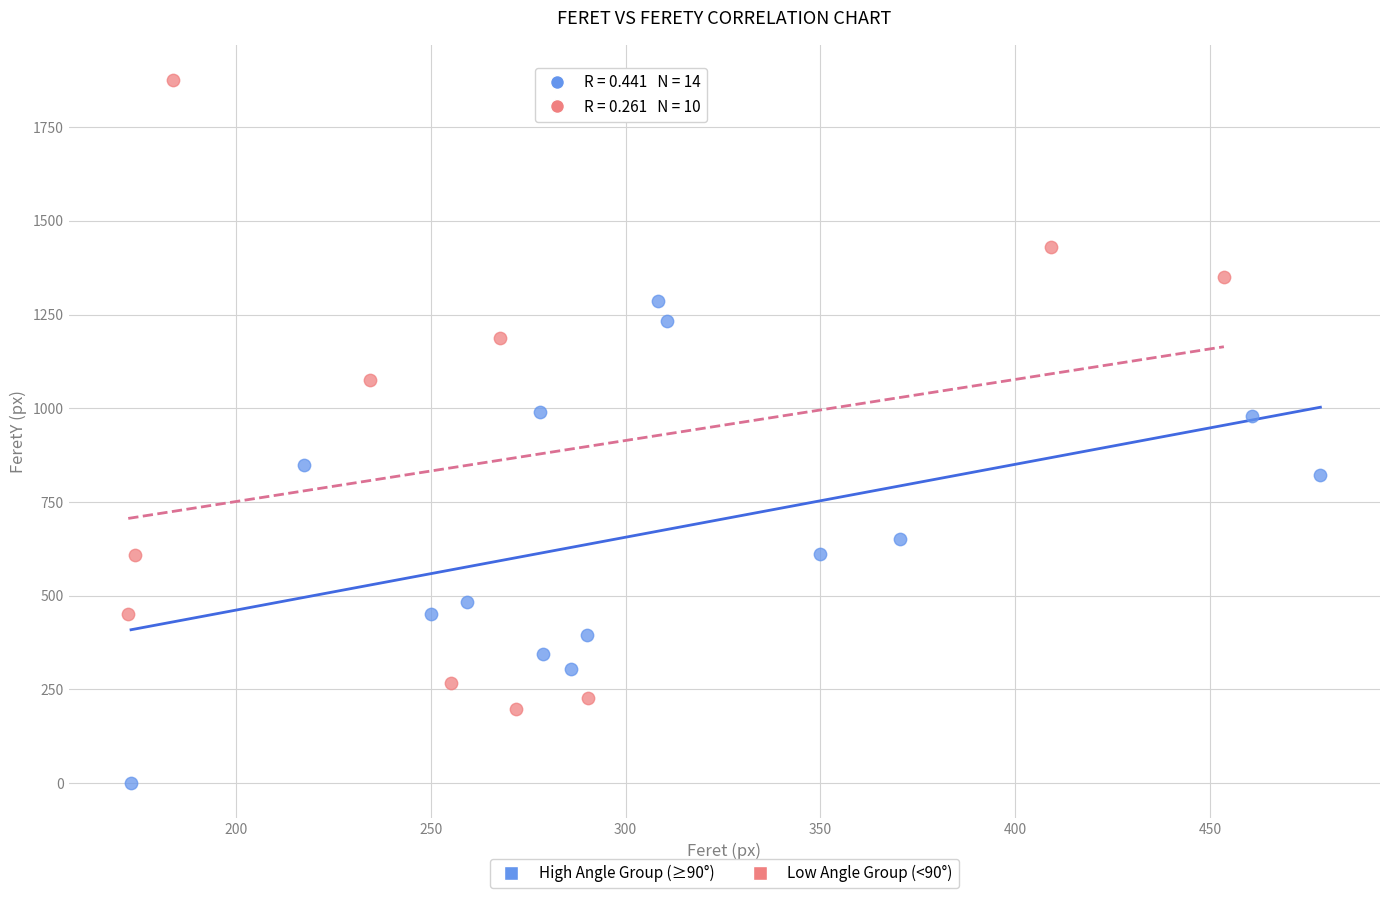

Which series contains the highest Y value?

Low Angle Group (<90°)